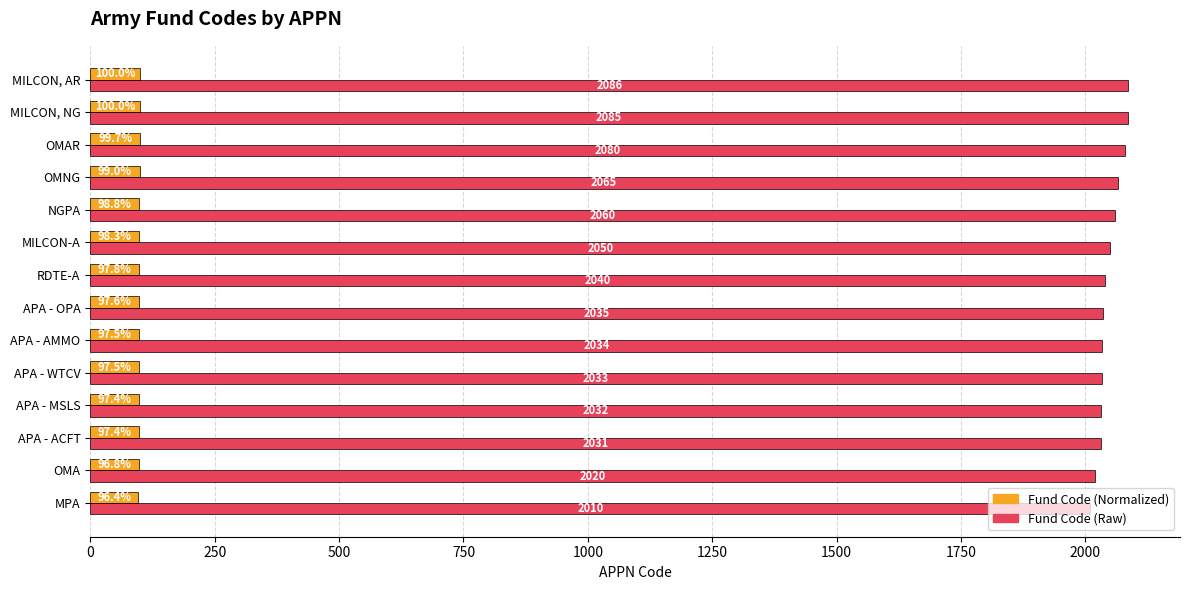

At which category does the chart reach its minimum across all series?

MPA